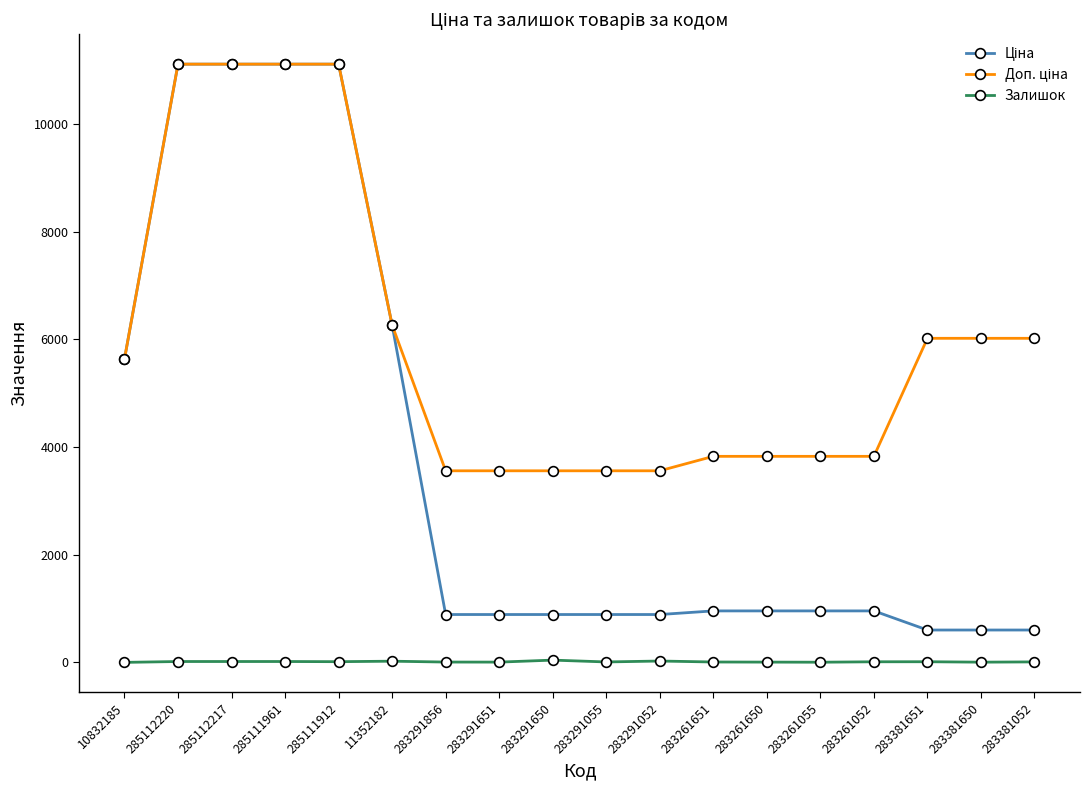

What is the maximum value shown in the chart?

11113.6